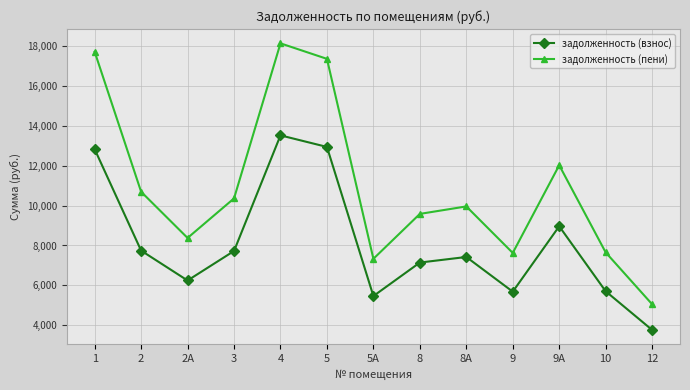

What is the total value across all series at 5?

30277.2